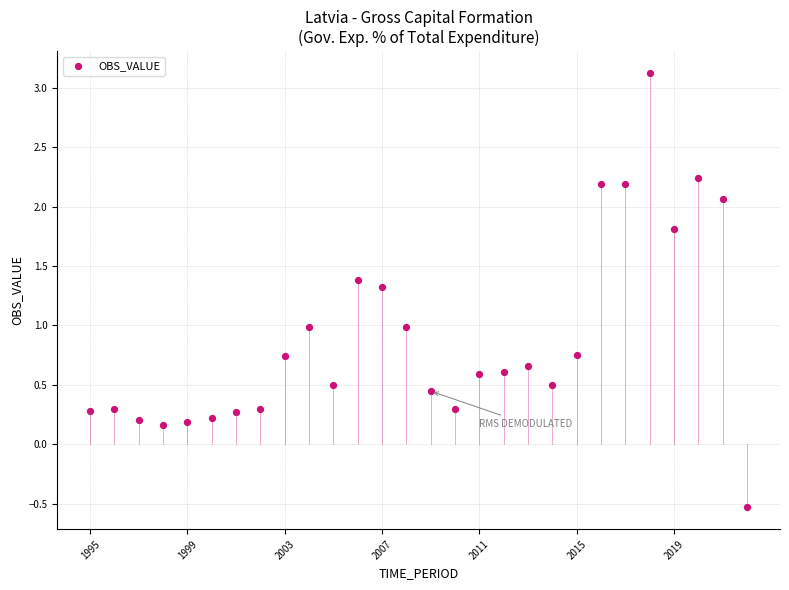

What is the range of Y values (max minus min)?

3.7